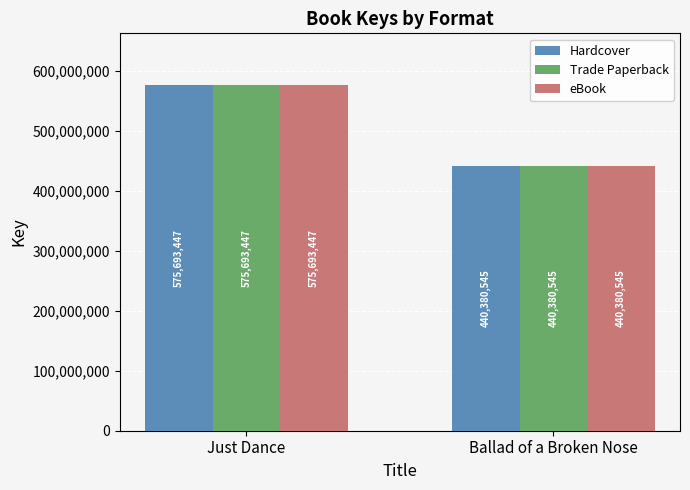

At which category is the sum across all series the highest?

Just Dance